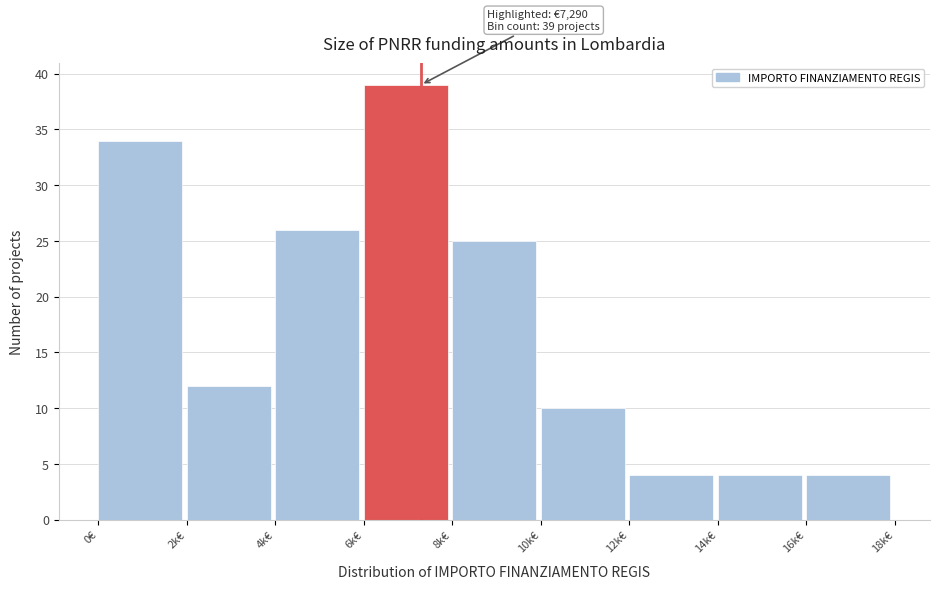

Reading left to right, transcribe all the data shown in this chart.

0€=34	2k€=12	4k€=26	6k€=39	8k€=25	10k€=10	12k€=4	14k€=4	16k€=4